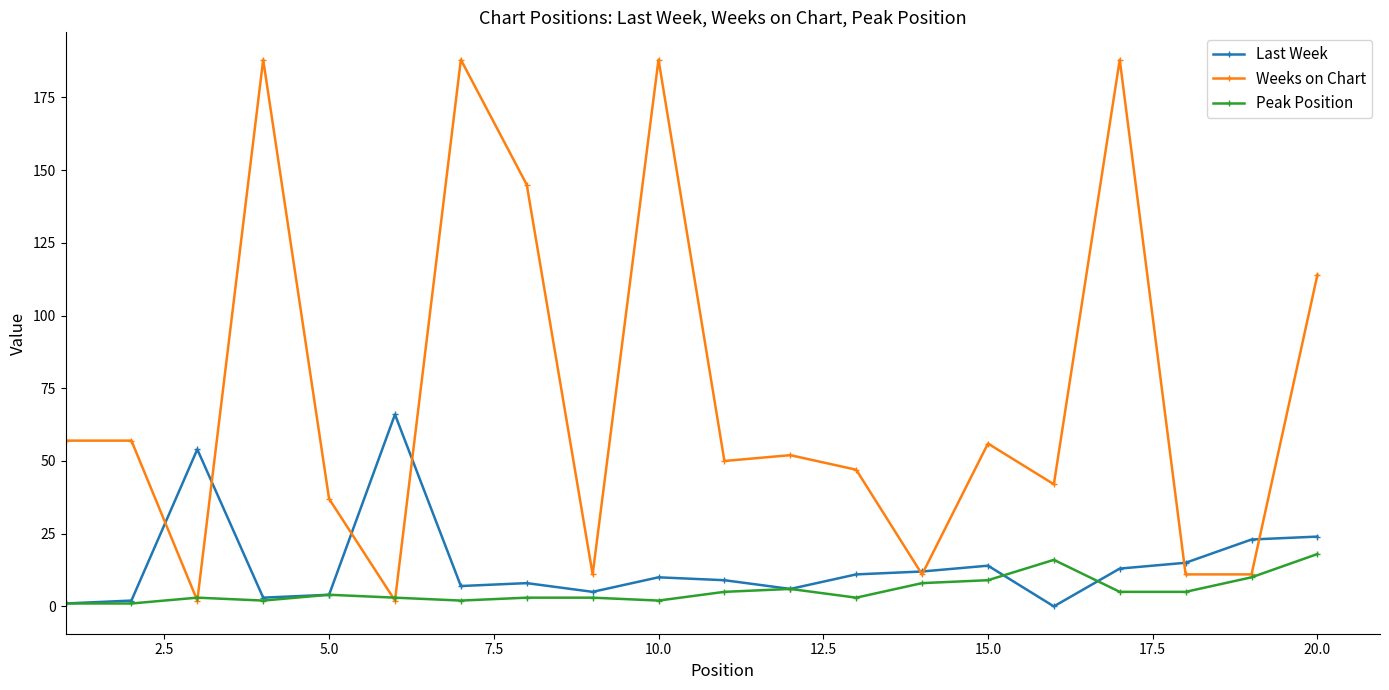

At how many categories does at least one series exceed 179?

4